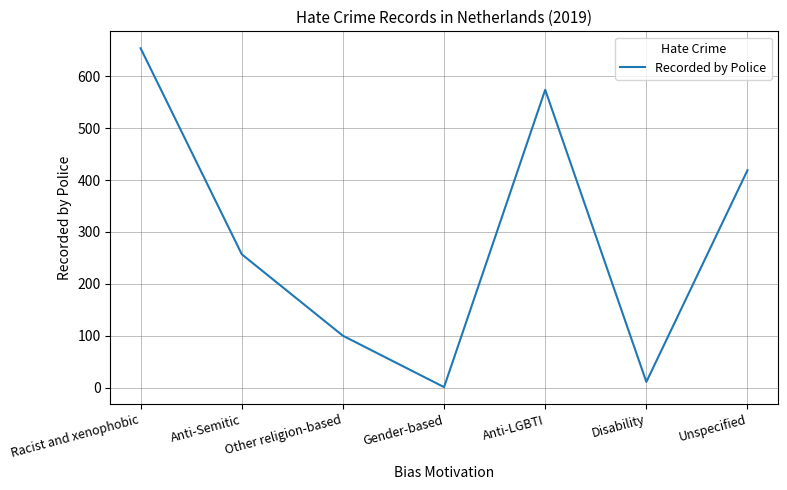

Reading left to right, what are all the values shown in this chart?

654	257	100	1	574	11	419